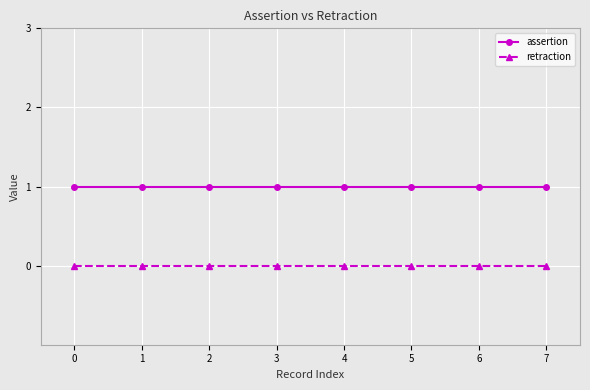

What is the maximum value for assertion?

1